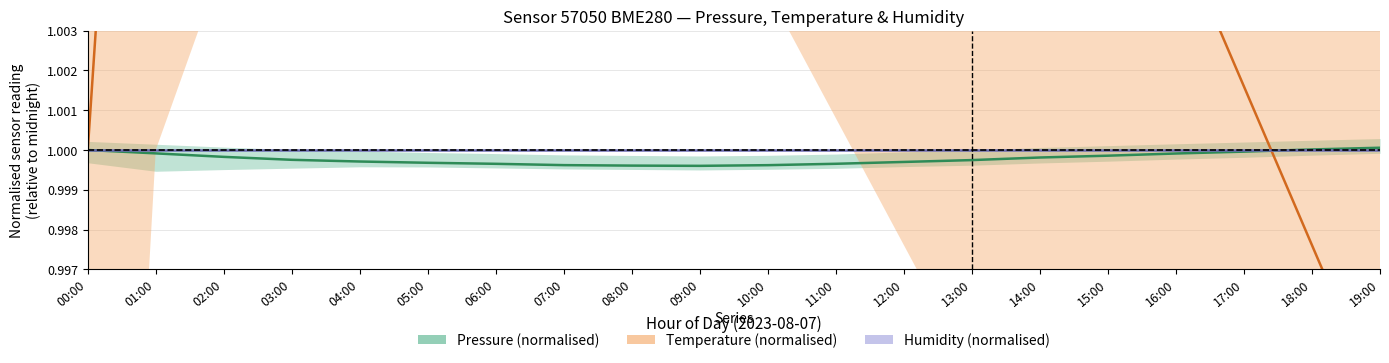

How many lines are shown in the chart?

3